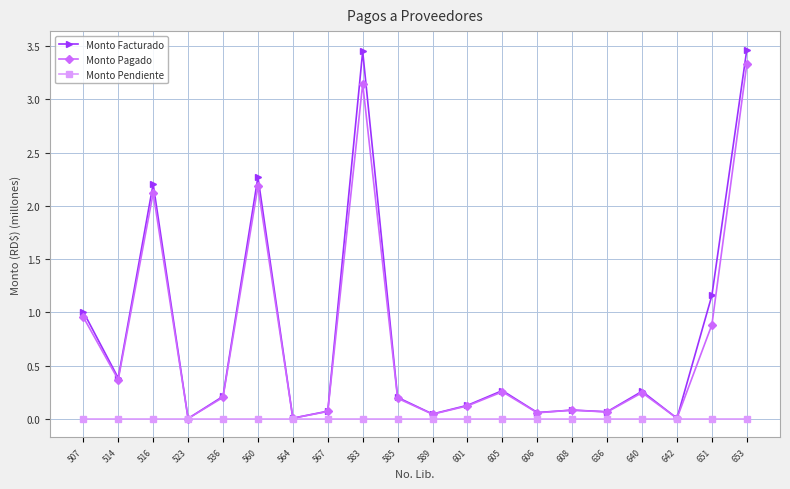

Which series has the largest range (max minus min)?

Monto Facturado